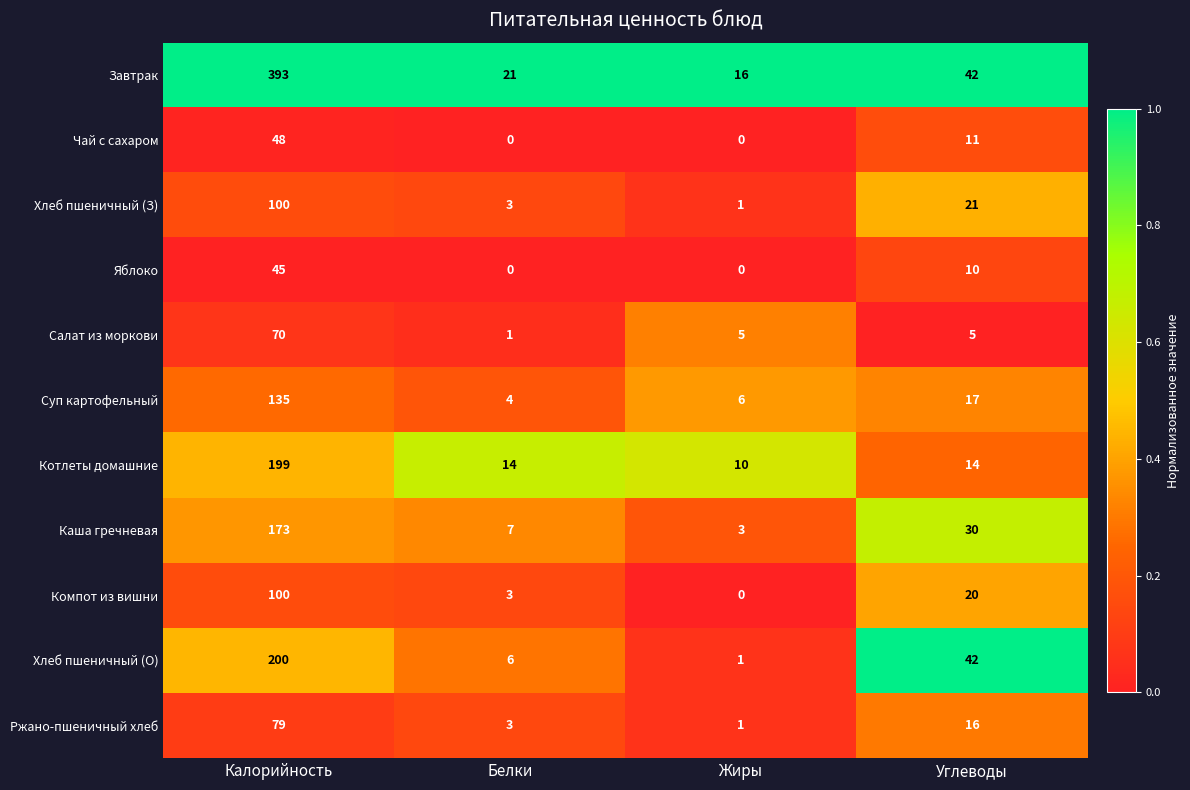

At which category does the chart reach its peak across all series?

Калорийность